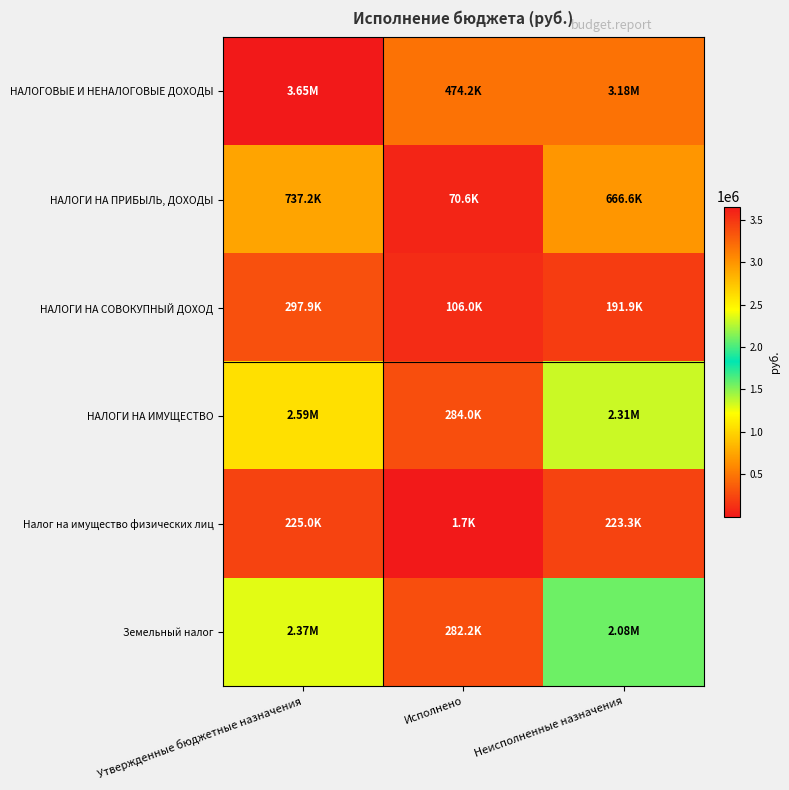

List the series in order of their peak value, highest first.

НАЛОГОВЫЕ И НЕНАЛОГОВЫЕ ДОХОДЫ, НАЛОГИ НА ИМУЩЕСТВО, Земельный налог, НАЛОГИ НА ПРИБЫЛЬ, ДОХОДЫ, НАЛОГИ НА СОВОКУПНЫЙ ДОХОД, Налог на имущество физических лиц